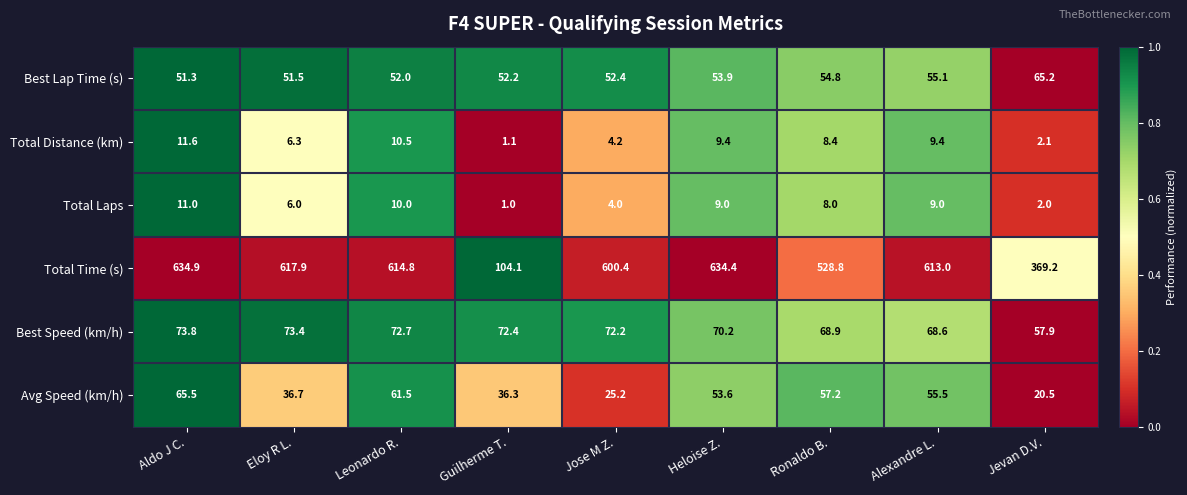

How many values in the Total Time (s) series are below 613?

4